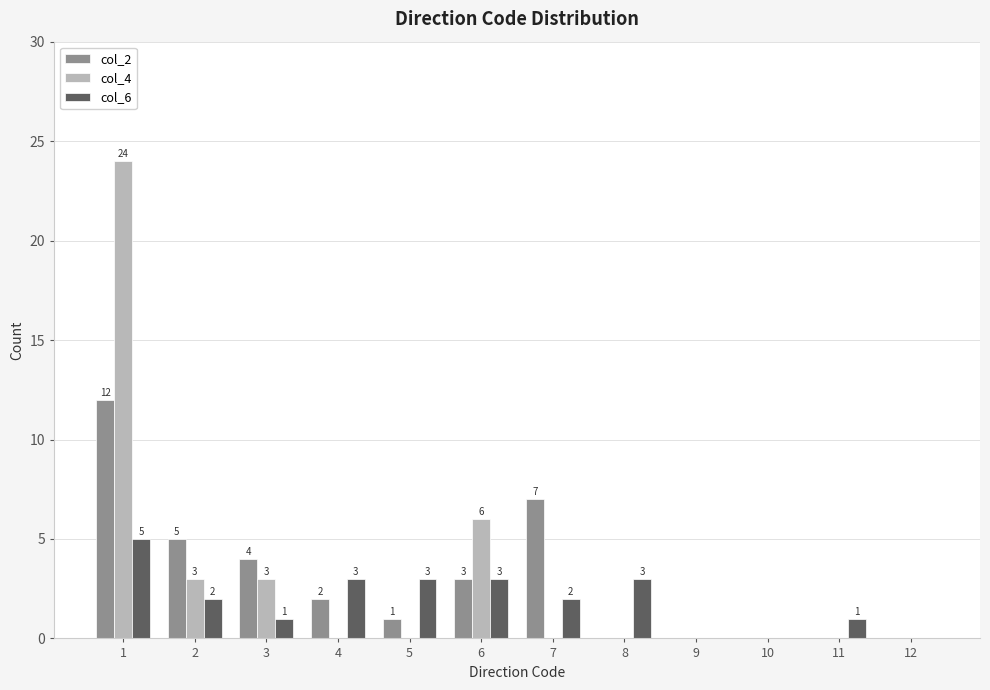

Count the number of data series in this chart.

3